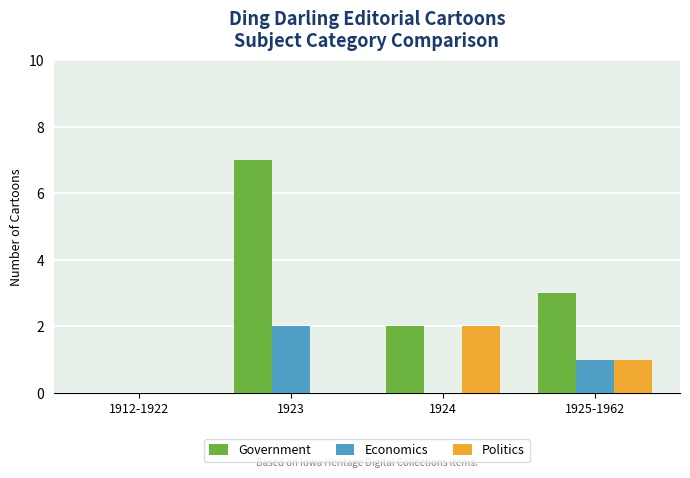

Are the bars horizontal?

No